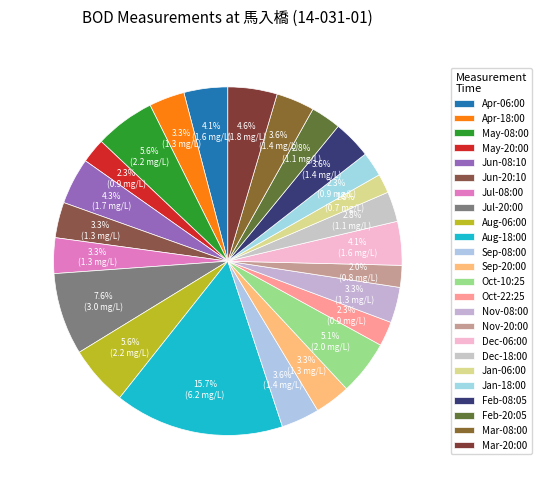

How many segments does this pie chart have?

24